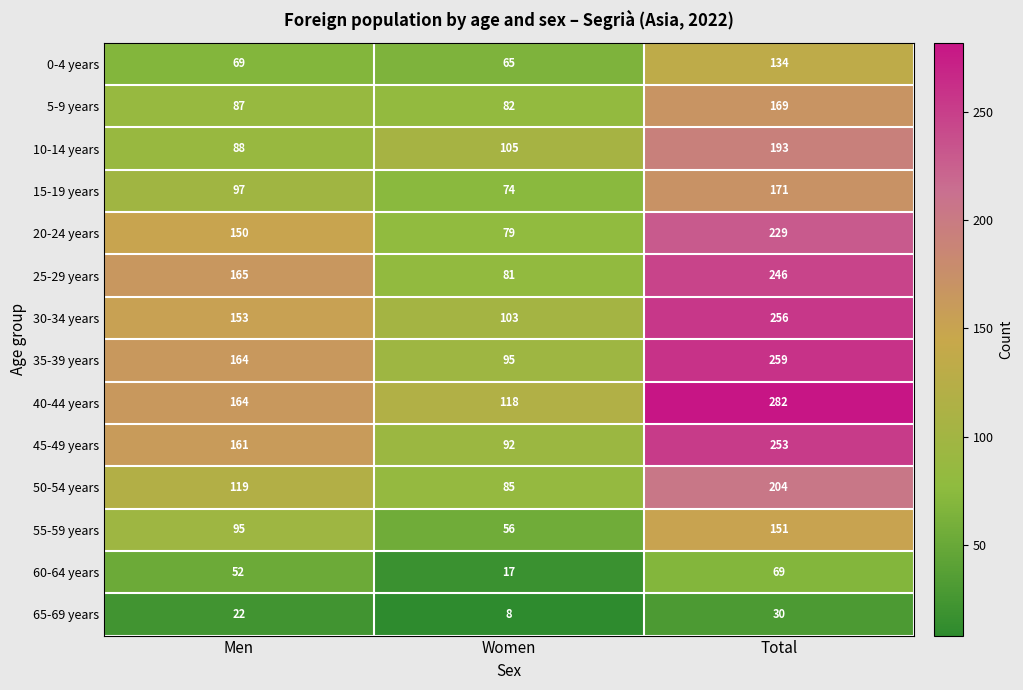

Count the 65-69 years values in the range 8 to 30.

3